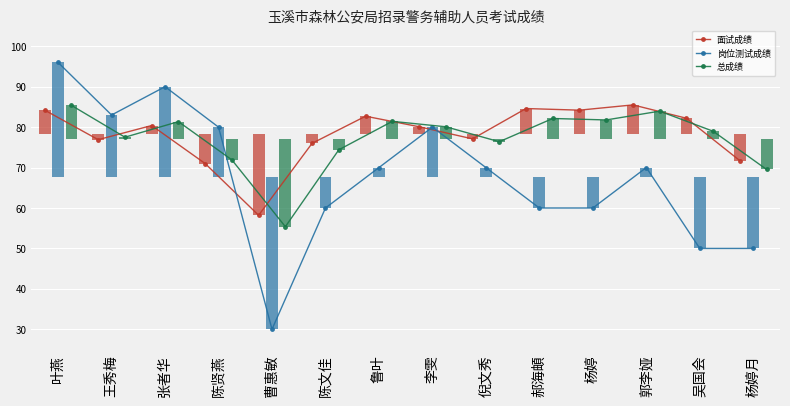

Which series has the widest spread of values?

岗位测试成绩